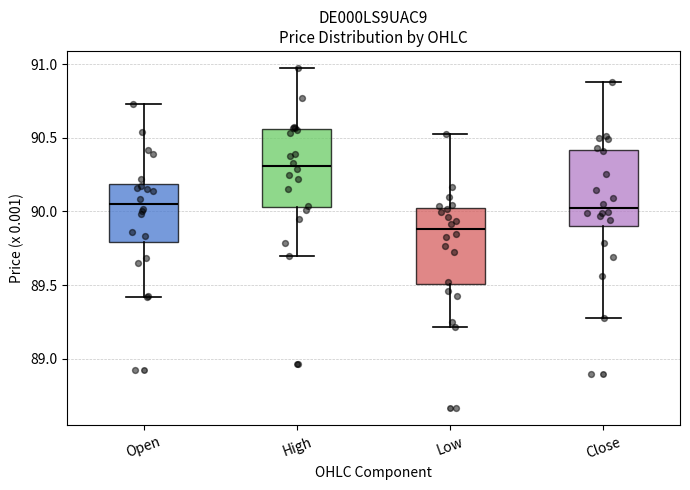

Where does the upper whisker of the box for High end on the y-axis? The values are not printed on the chart, so give them approximately, as read against the axis.

91.00